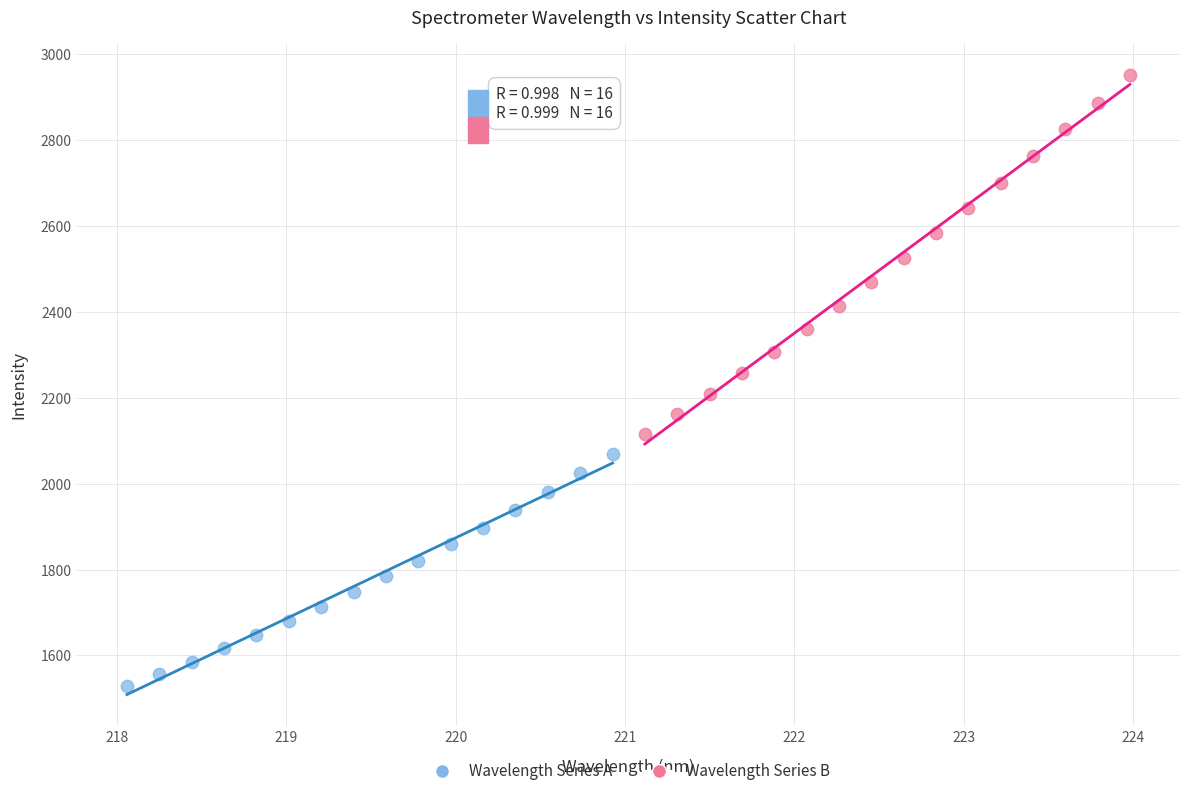

Which series has the largest Y range (max minus min)?

Wavelength Series B